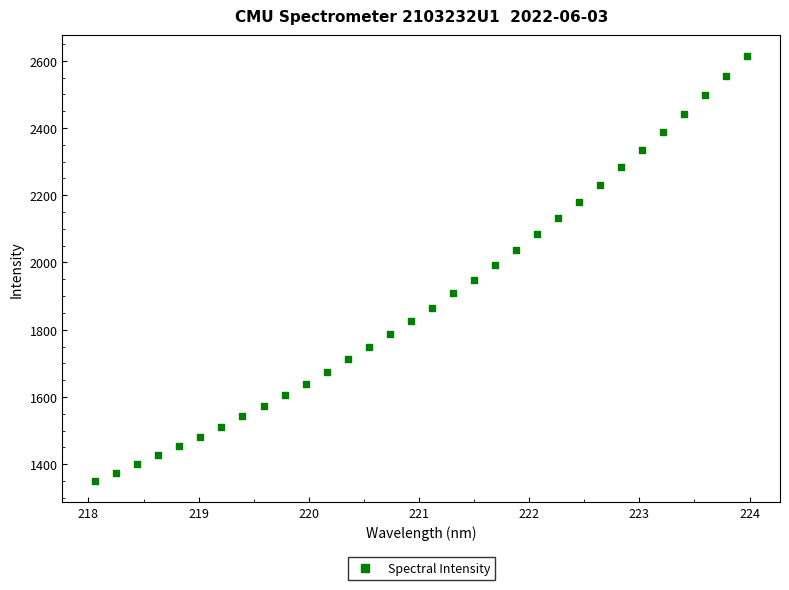

What is the range of Y values (max minus min)?

1263.1